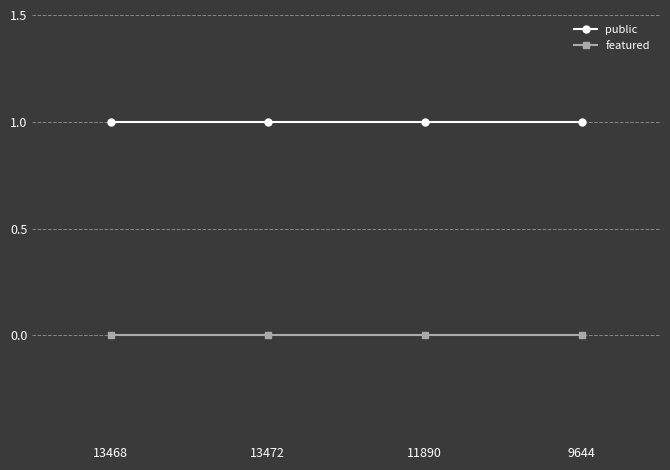

True or false: public and featured intersect in this chart.

False